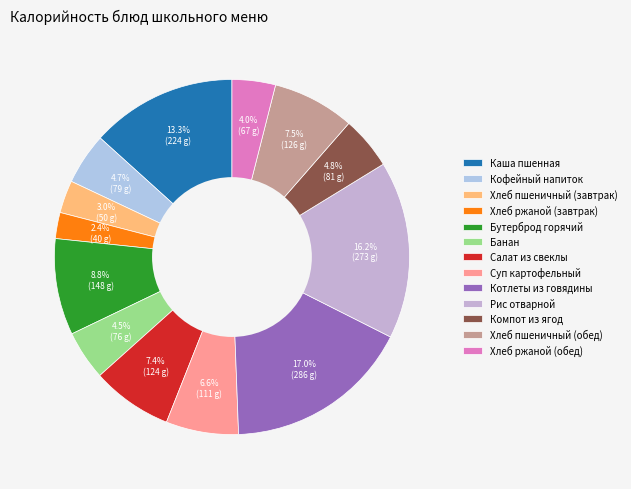

Rank the categories by value from lowest to highest.

Хлеб ржаной (завтрак), Хлеб пшеничный (завтрак), Хлеб ржаной (обед), Банан, Кофейный напиток, Компот из ягод, Суп картофельный, Салат из свеклы, Хлеб пшеничный (обед), Бутерброд горячий, Каша пшенная, Рис отварной, Котлеты из говядины